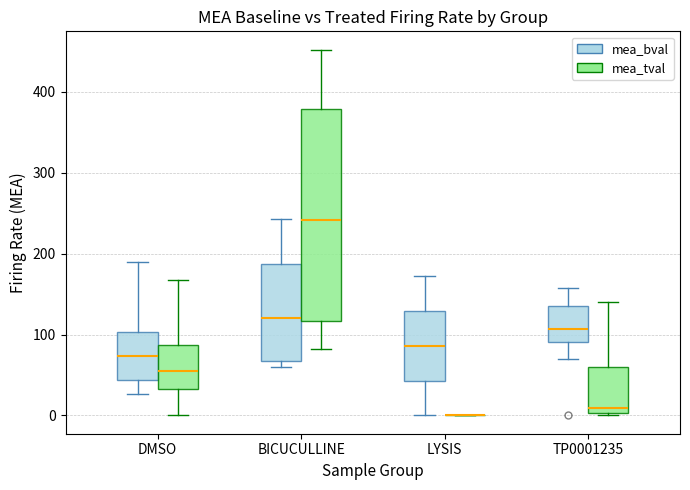

Reading left to right, transcribe this box plot: for each box, give where its median line is, the range the box spans, and where its two whiskers end, as read against the y-axis. The values are not printed on the chart, so give them approximately, as read against the axis.

DMSO (mea_bval): median 70, box 40 to 100, whiskers 30 to 190
DMSO (mea_tval): median 50, box 30 to 90, whiskers 0 to 170
BICUCULLINE (mea_bval): median 120, box 70 to 190, whiskers 60 to 240
BICUCULLINE (mea_tval): median 240, box 120 to 380, whiskers 80 to 450
LYSIS (mea_bval): median 90, box 40 to 130, whiskers 0 to 170
LYSIS (mea_tval): box collapsed to a line at 0, whiskers 0 to 0
TP0001235 (mea_bval): median 110, box 90 to 140, whiskers 70 to 160
TP0001235 (mea_tval): median 10, box 0 to 60, whiskers 0 (just below the box's lower edge) to 140